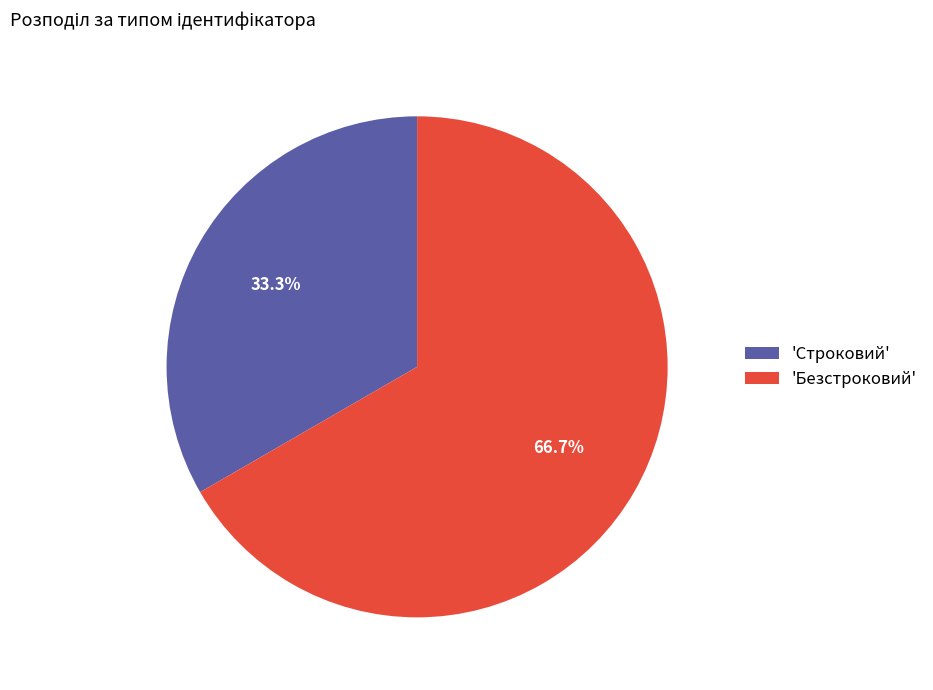

Which slice represents more than half of the pie?

'Безстроковий'